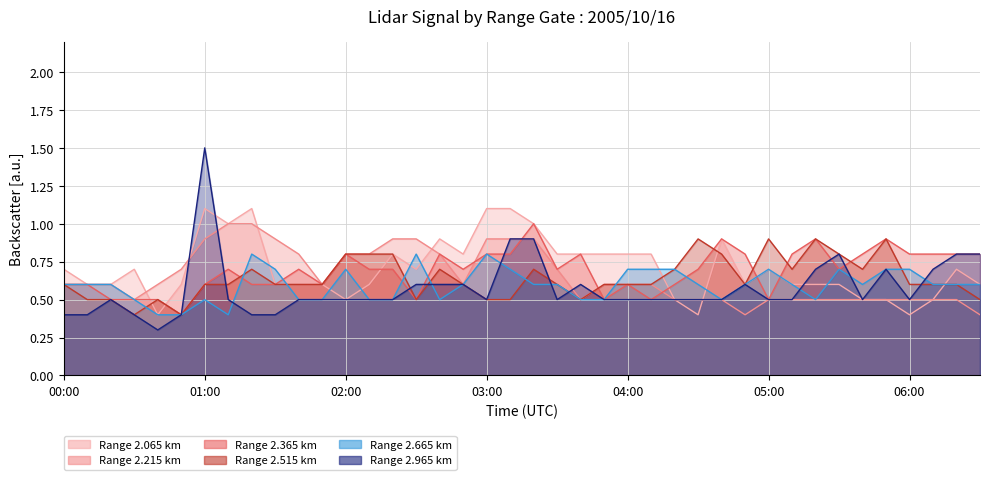

Where do 2.515 and 2.365 first cross each other?

01:10 and 01:20